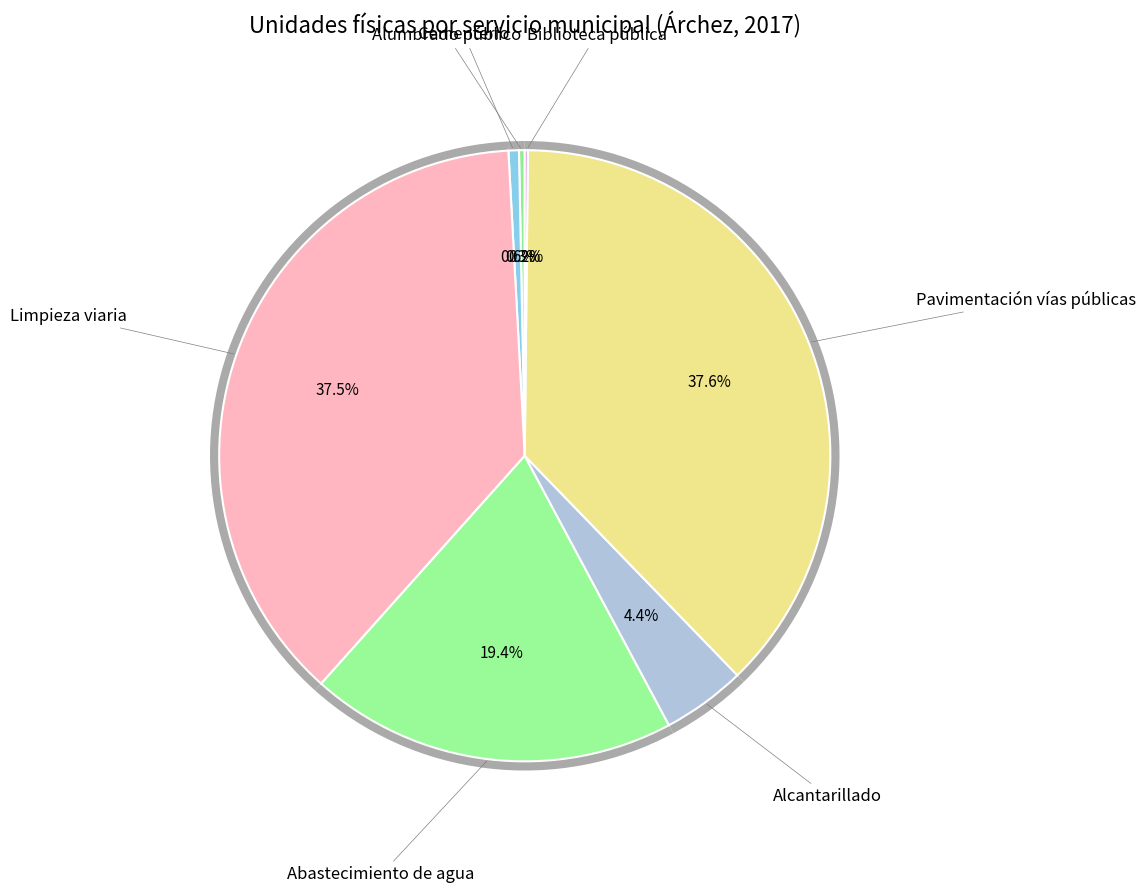

Which slice is the smallest?

Biblioteca pública